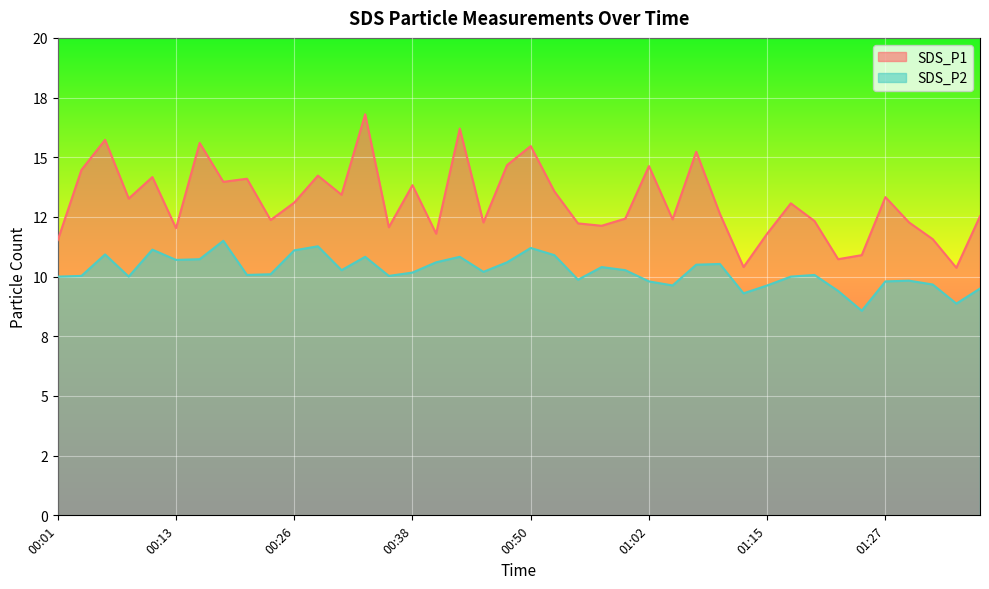

Does the chart display data point markers on the line(s)?

No